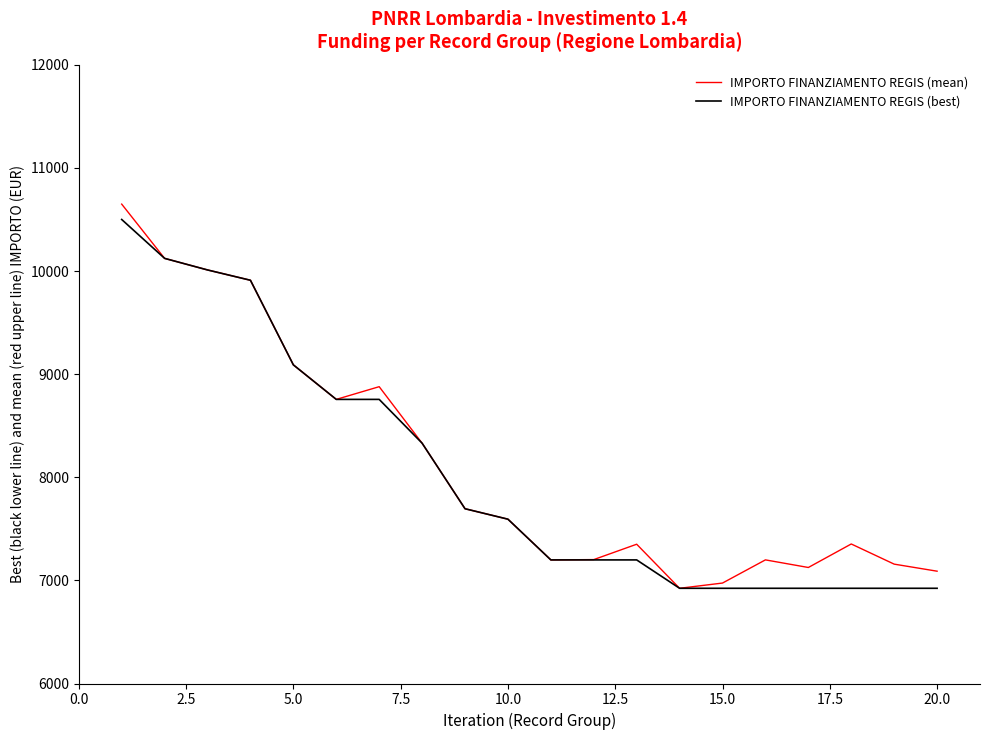

What is the lowest value of the IMPORTO FINANZIAMENTO REGIS (best) series?

6923.4